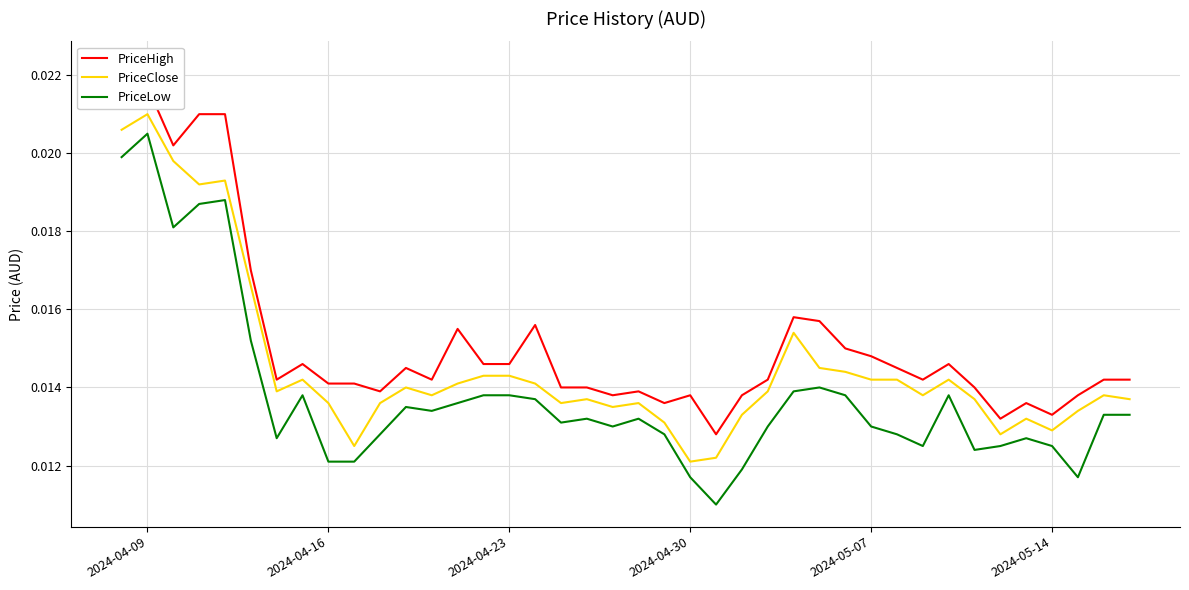

At which label does PriceLow reach its peak?

2024-04-09